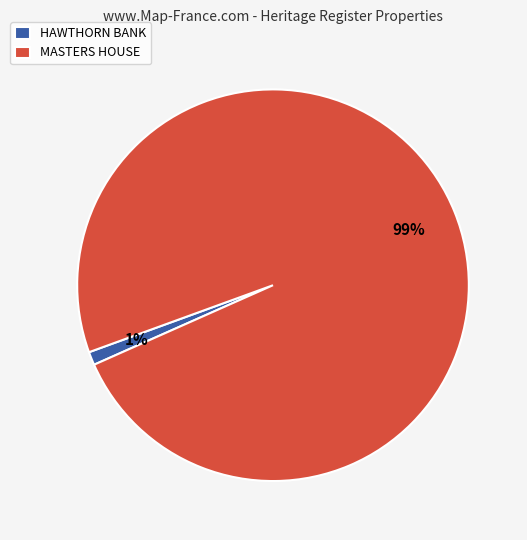

What is the largest slice in the pie chart?

MASTERS HOUSE